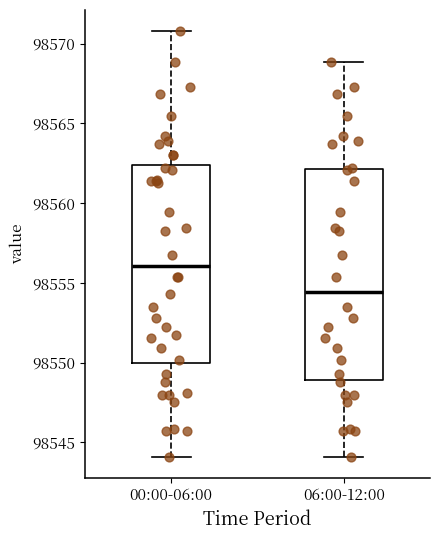

Which box is the tallest, from its lower edge to its upper edge?

06:00-12:00